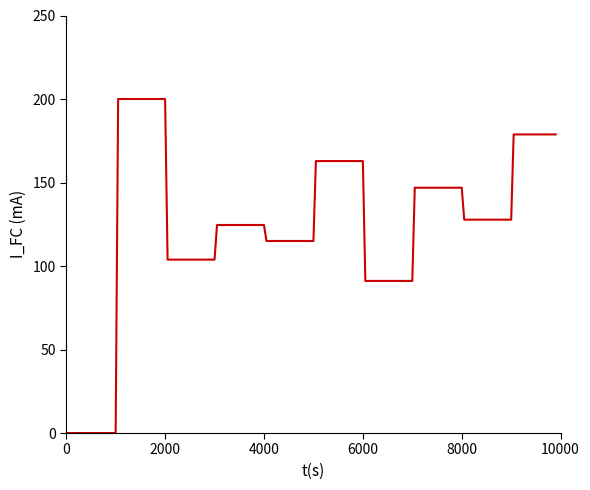

Reading left to right, transcribe all the data shown in this chart.

0.0	0.0	0.0	200.0	200.0	103.8	103.8	124.6	124.6	115.0	115.0	162.8	162.8	91.1	91.1	146.9	146.9	127.8	127.8	178.8	178.8